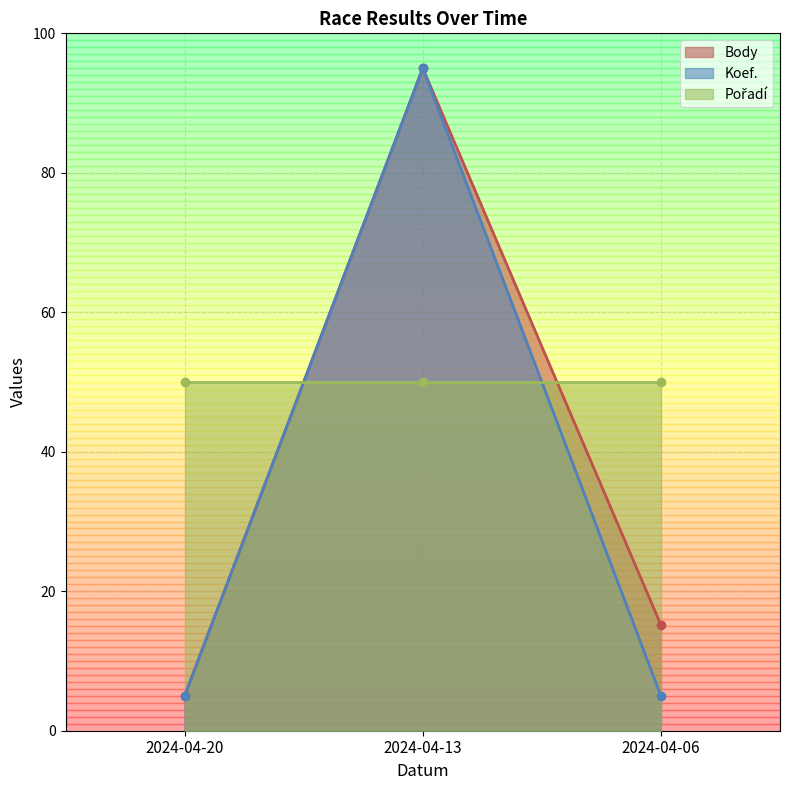

What is the average value of the Body series?

38.4